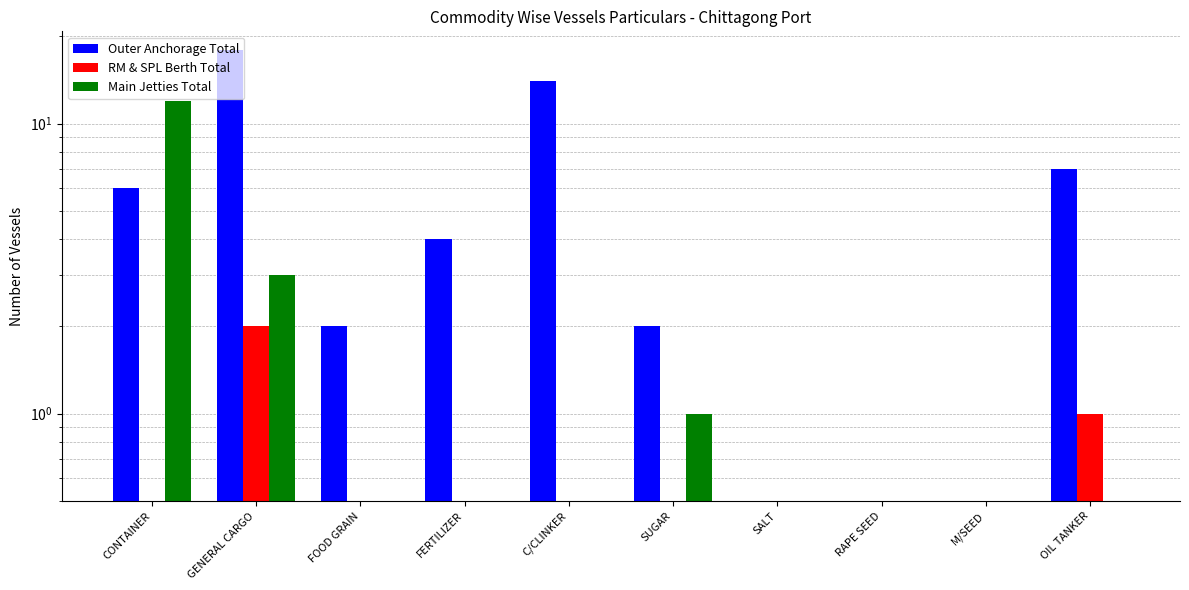

What position from the left is GENERAL CARGO?

2